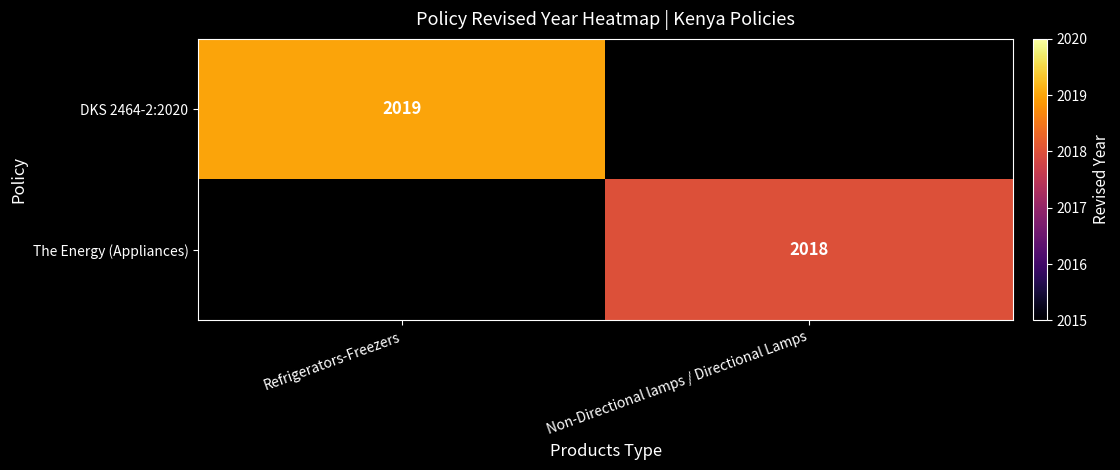

Is the value of DKS 2464-2:2020 at Refrigerators-Freezers greater than the value of The Energy (Appliances) at Non-Directional lamps / Directional Lamps?

Yes